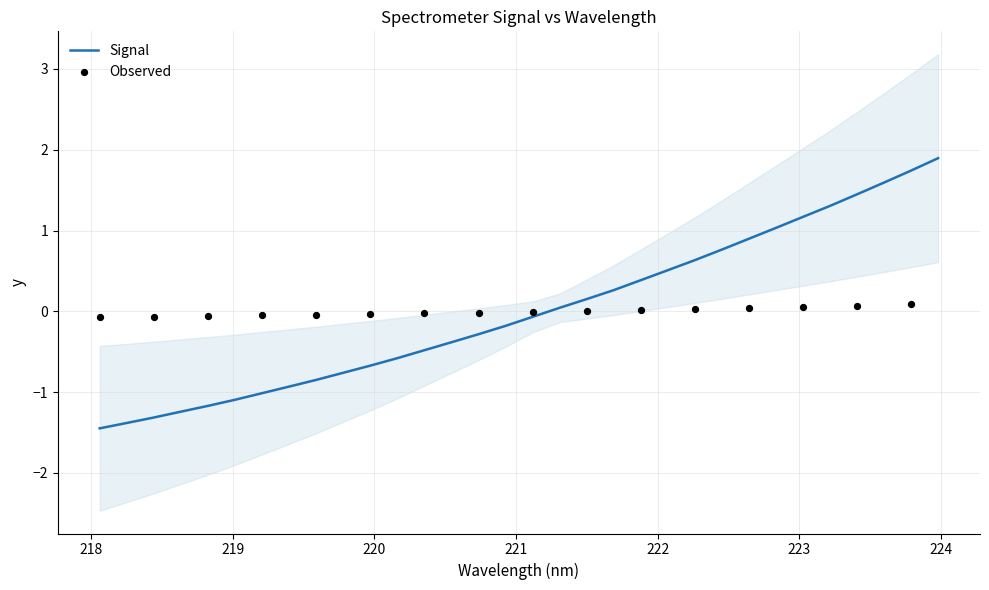

What is the change in value from 220.5444 to 220.7354?

+0.1